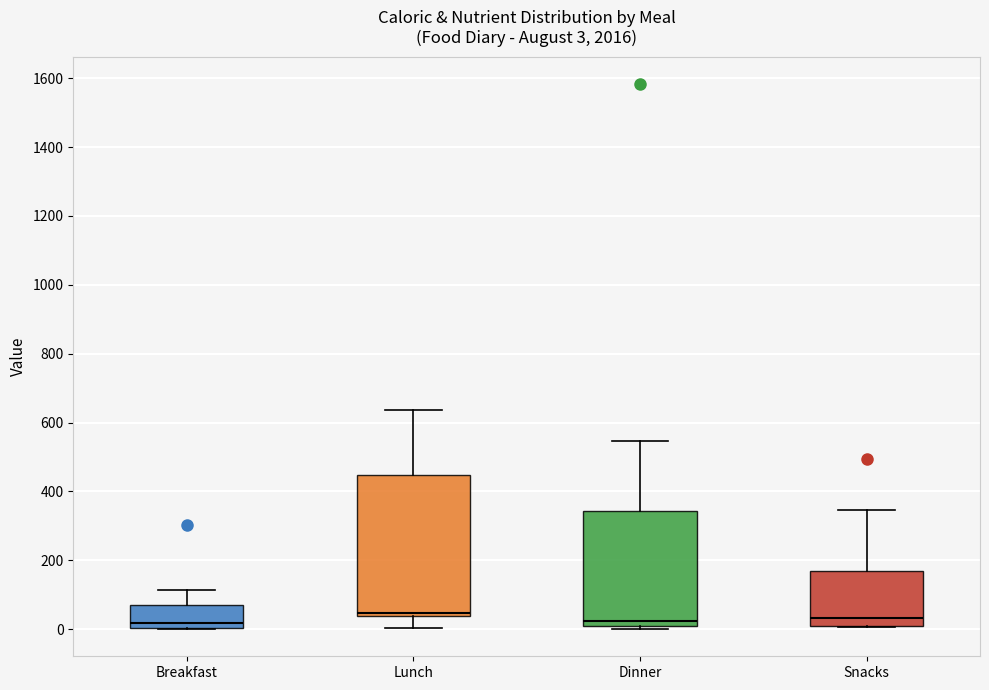

Which box is the tallest, from its lower edge to its upper edge?

Lunch